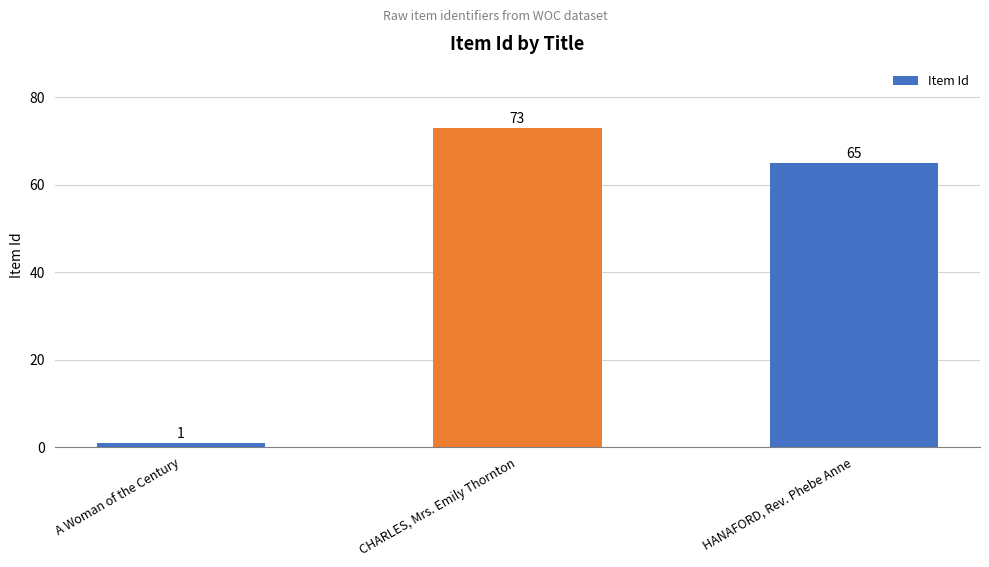

What is the ratio of the value at CHARLES, Mrs. Emily Thornton to the value at A Woman of the Century?

73.0